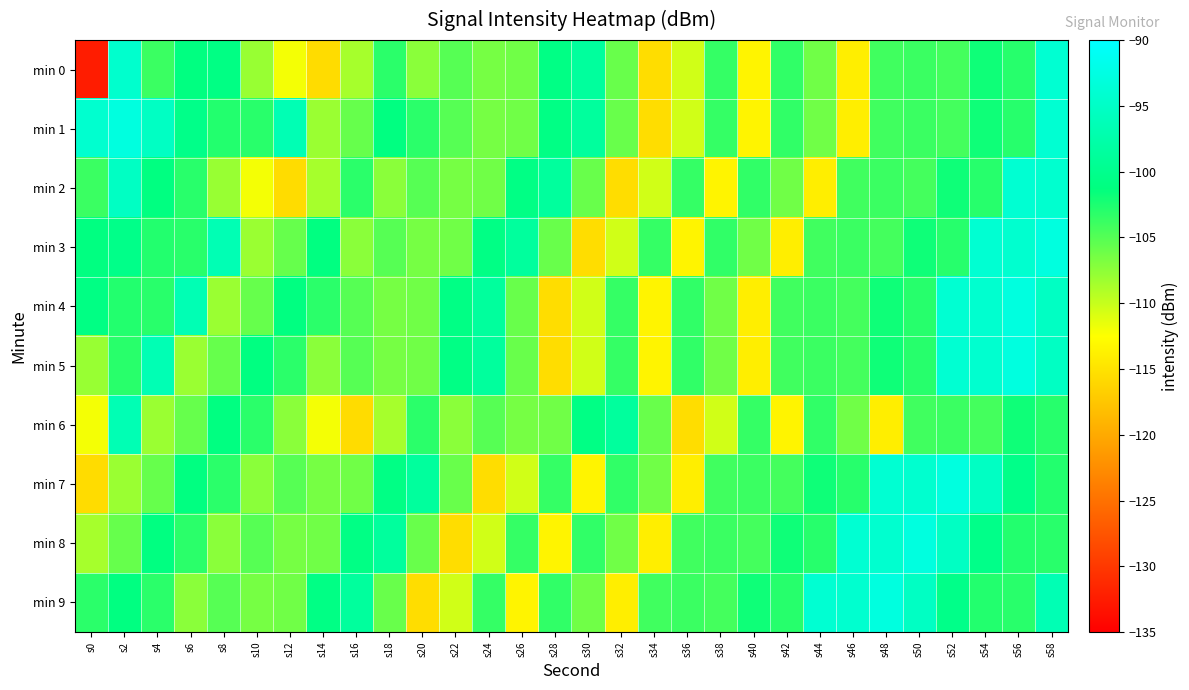

List the series in order of their peak value, highest first.

min 1, min 3, min 4, min 5, min 7, min 8, min 9, min 0, min 2, min 6